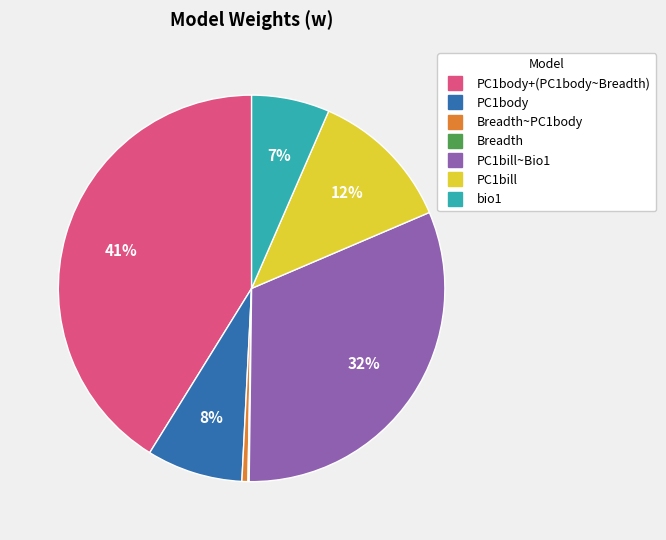

Is there any slice that represents more than half of the pie?

No